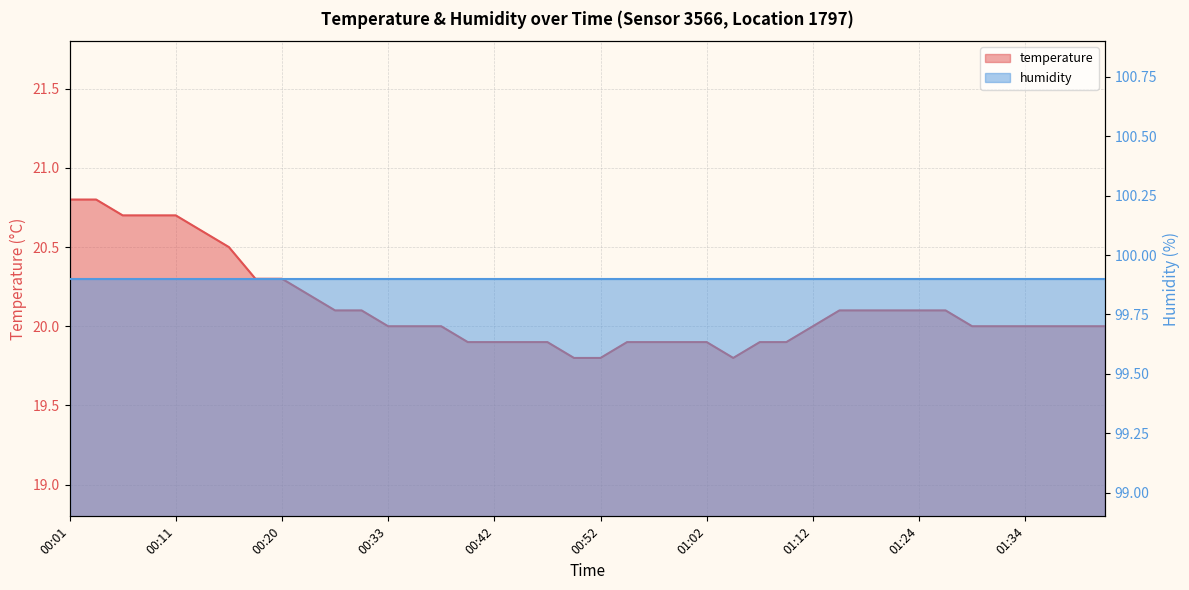

Where is the first local minimum?

01:04